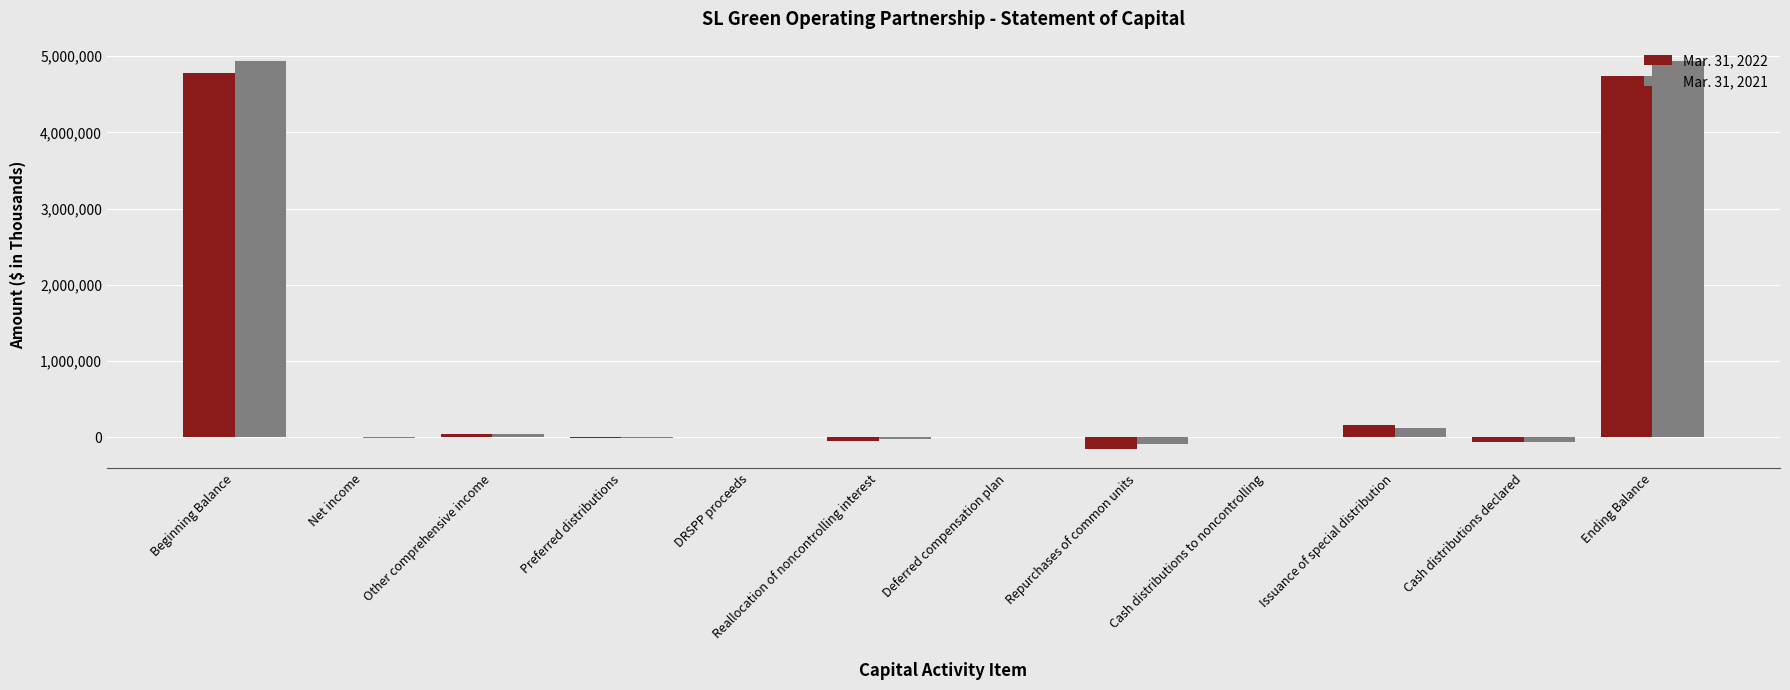

What is the greatest value displayed?

4935795